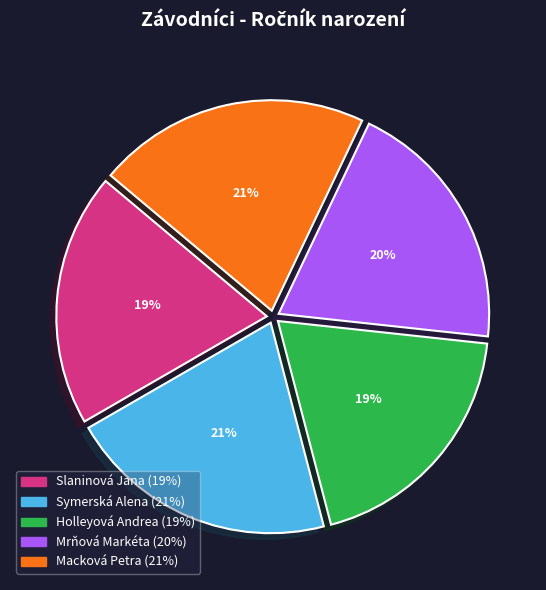

Between Slaninová Jana and Symerská Alena, which is larger?

Symerská Alena